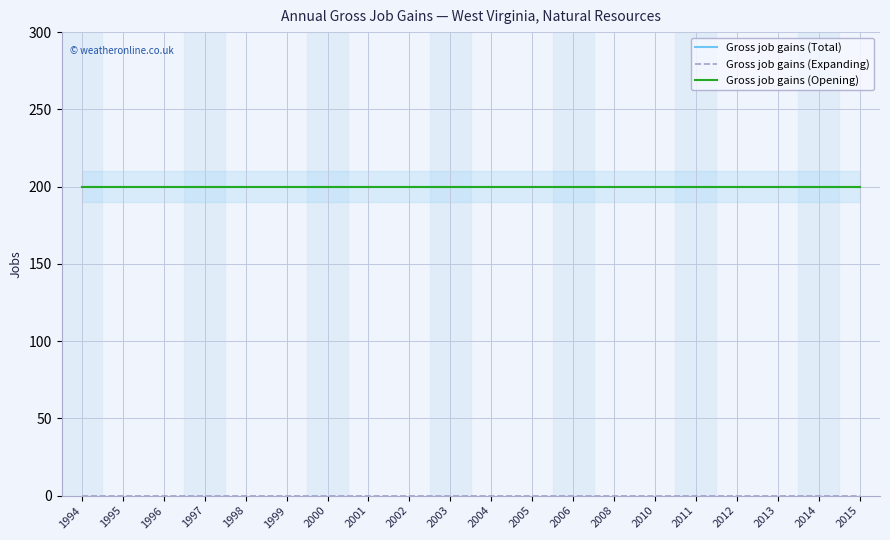

Between 1998 and 1999, which series saw the biggest shift?

Gross job gains (Total)